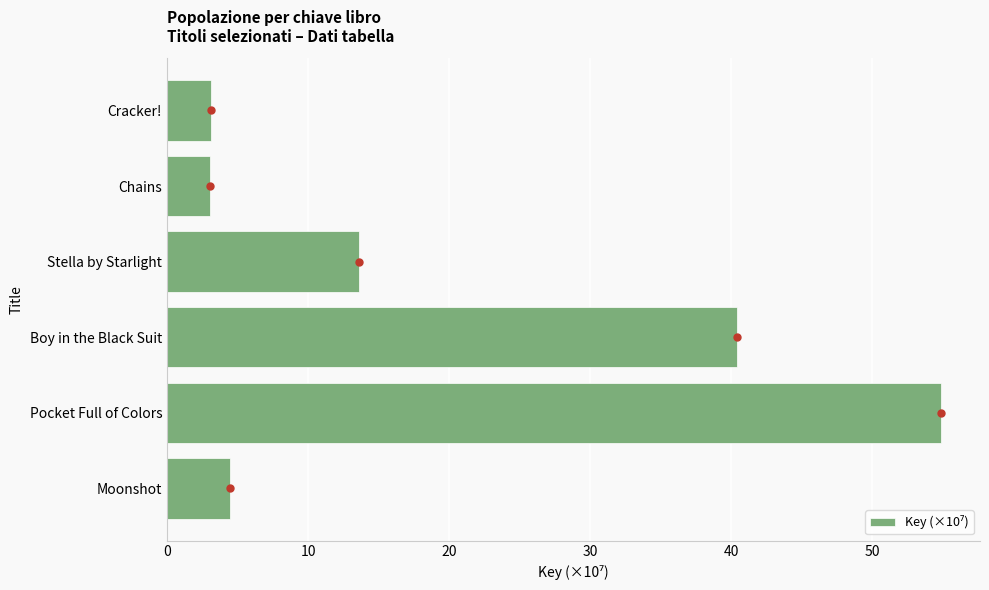

What is the difference between the maximum and minimum values?

51.8